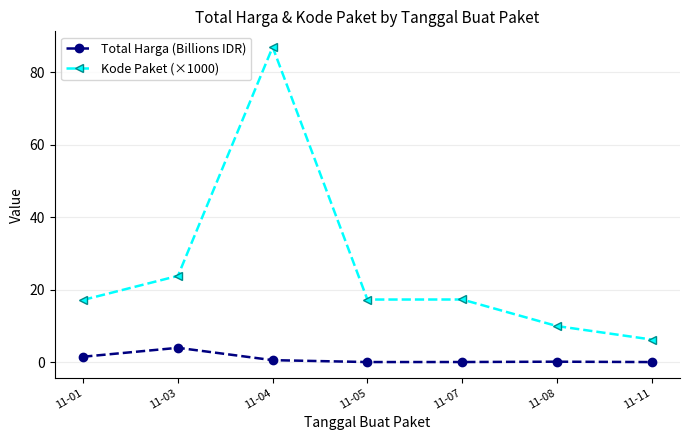

What is the difference between the maximum and minimum values in the Kode Paket (×1000) series?

80.8